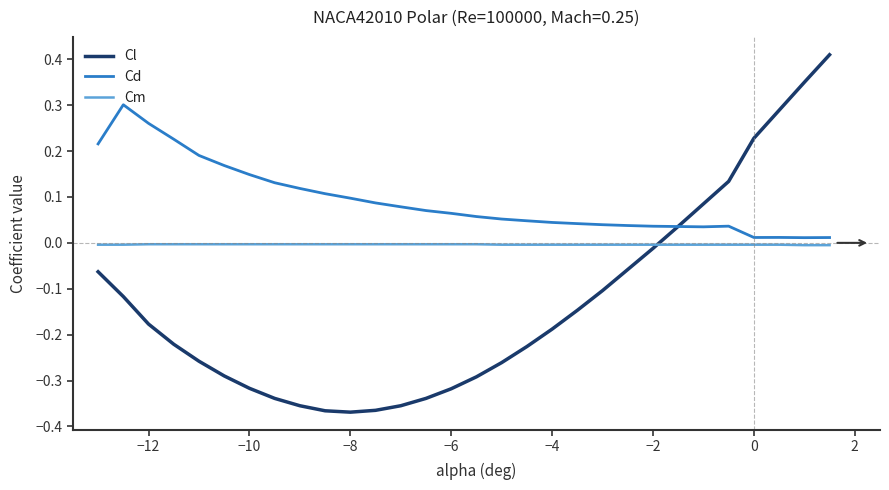

What is the difference between the second highest and second lowest values in the Cl series?

0.7